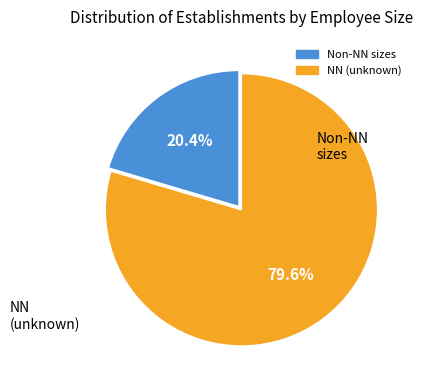

Is there a majority slice in this chart?

Yes